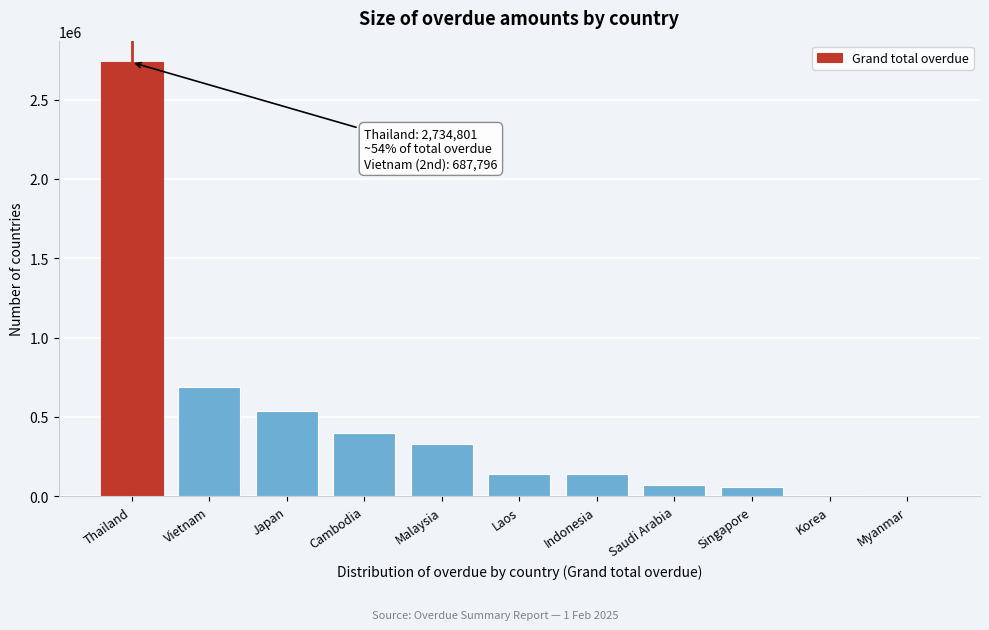

What is the change in value from Japan to Saudi Arabia?

-461016.4